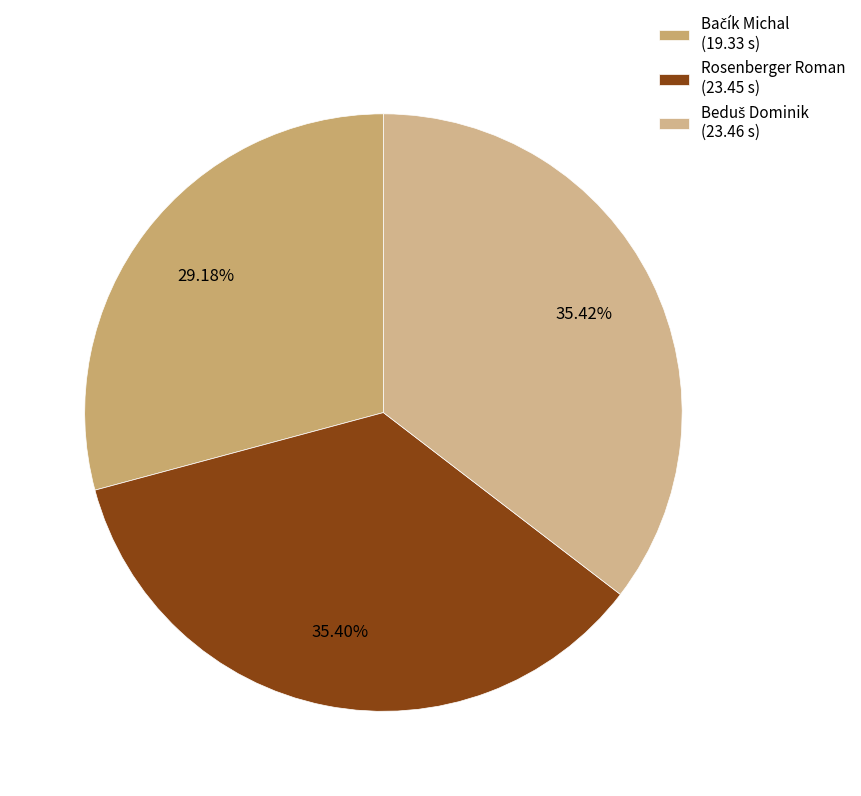

To the nearest percent, what is the difference between the Rosenberger Roman and Bačík Michal slice percentages?

6%